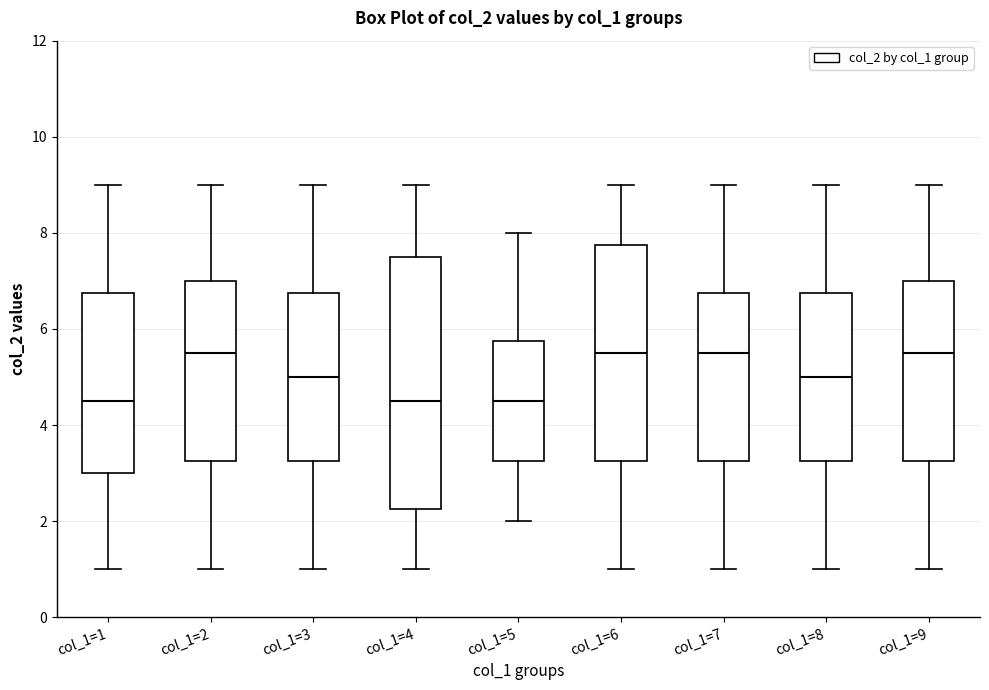

Where does the lower whisker of the box for col_1=9 end on the y-axis? The values are not printed on the chart, so give them approximately, as read against the axis.

1.0